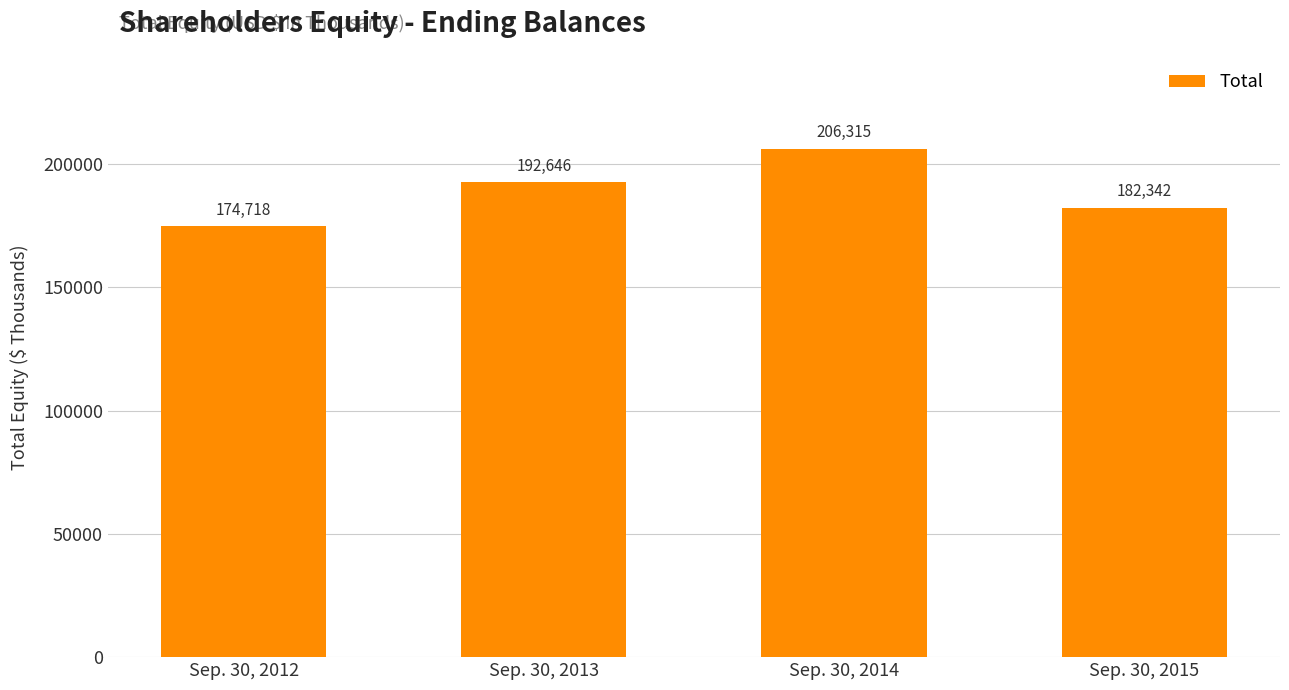

What is the change in value from Sep. 30, 2012 to Sep. 30, 2013?

+17928